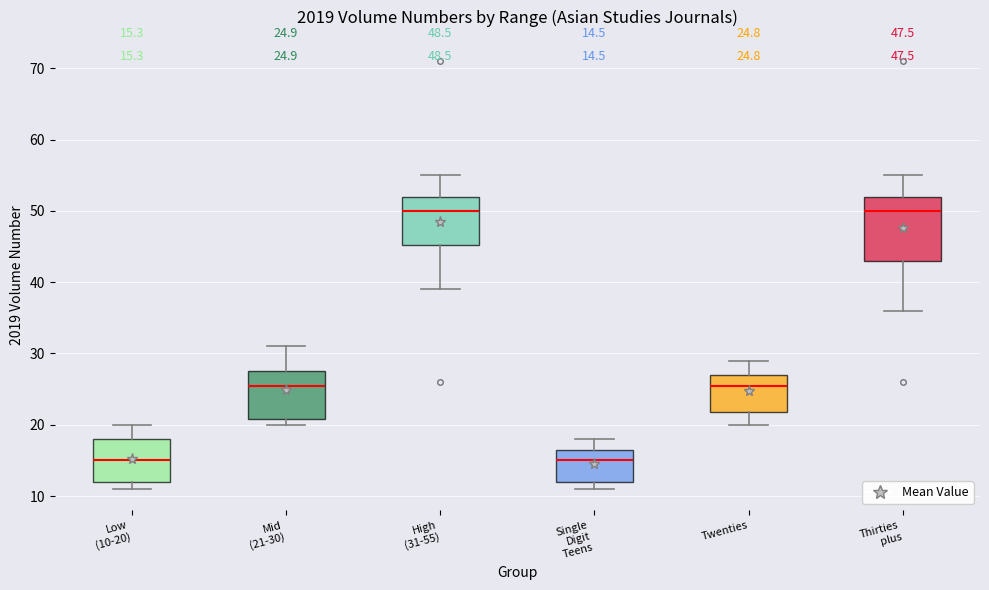

Which box is the tallest, from its lower edge to its upper edge?

Thirties plus